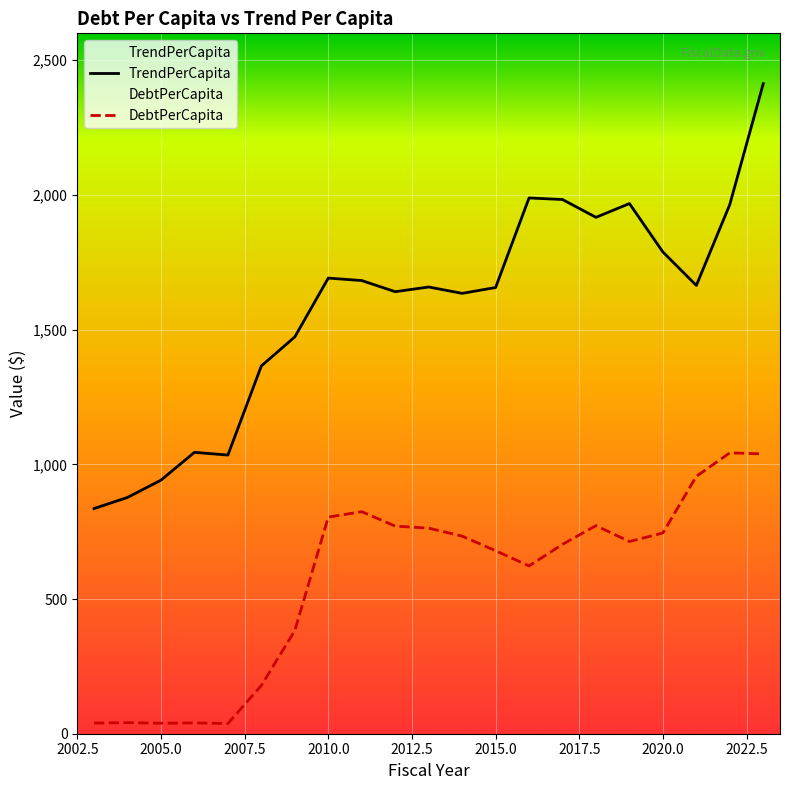

The DebtPerCapita series shows 1387.8 at 2020.0. True or false?

False